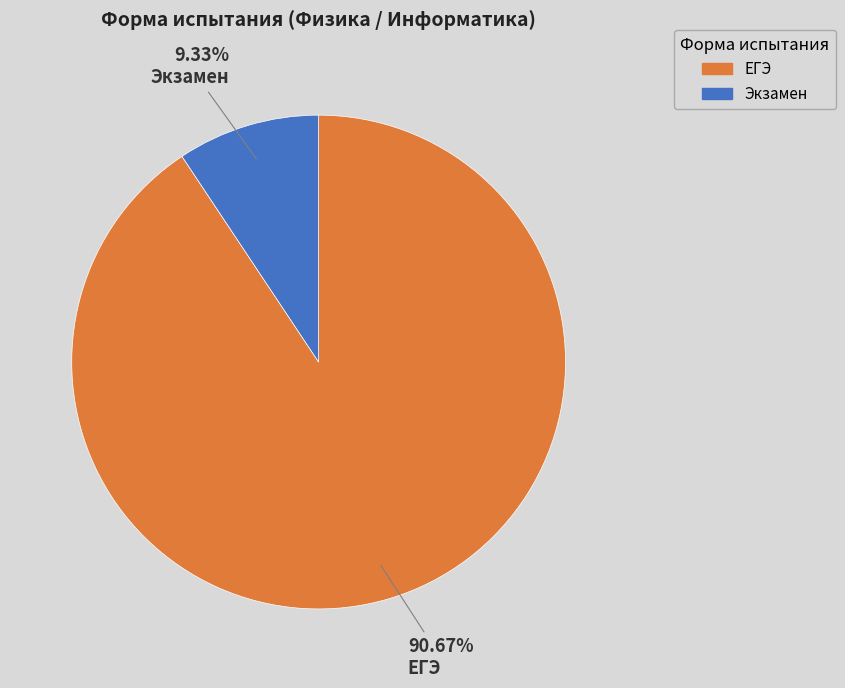

Is there any slice that represents more than half of the pie?

Yes